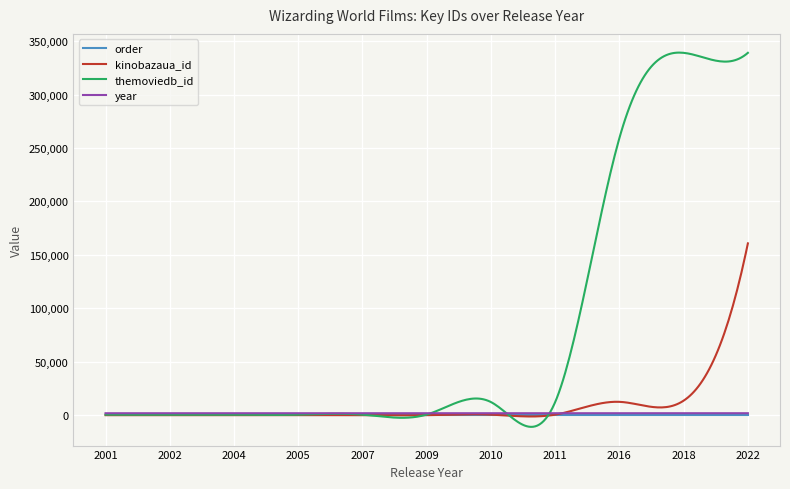

What is the minimum value shown in the chart?

-10746.4